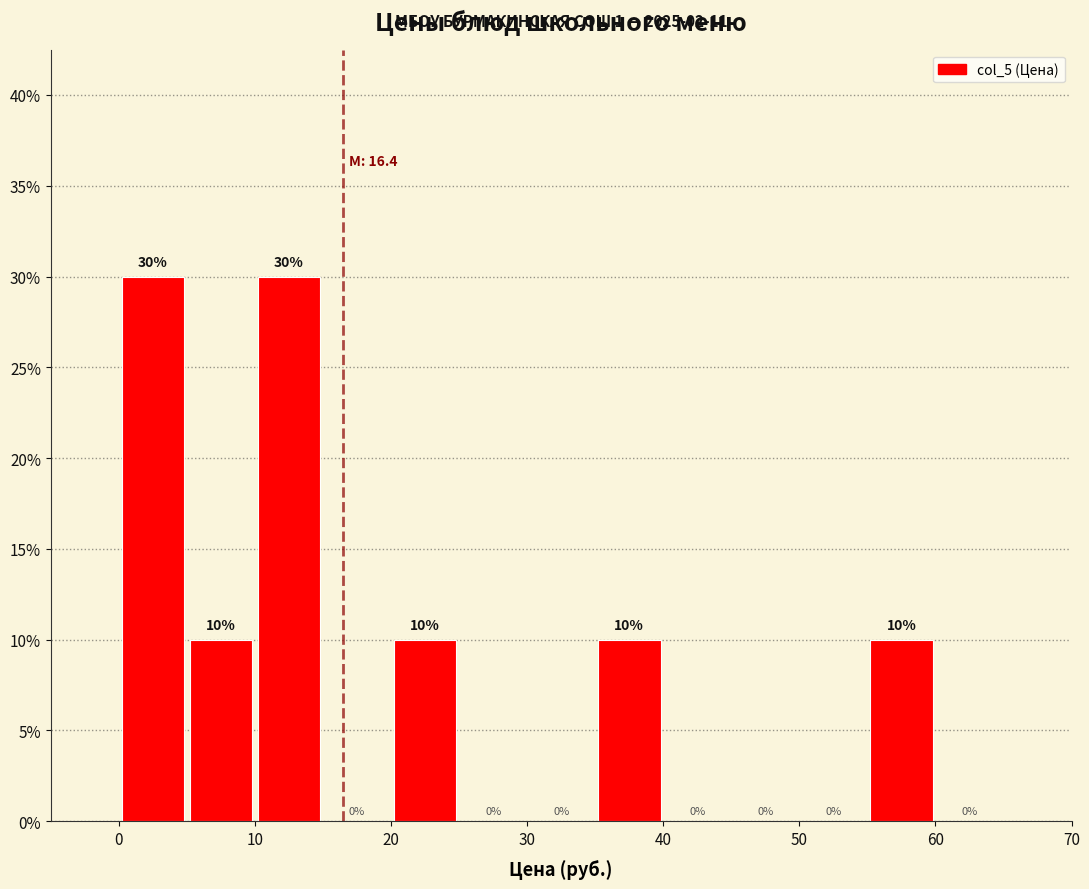

Reading left to right, list every bar in this chart as the range it spans on the x-axis followed by its height.

0 to 5: 30
5 to 10: 10
10 to 15: 30
15 to 20: 0
20 to 25: 10
25 to 30: 0
30 to 35: 0
35 to 40: 10
40 to 45: 0
45 to 50: 0
50 to 55: 0
55 to 60: 10
60 to 65: 0